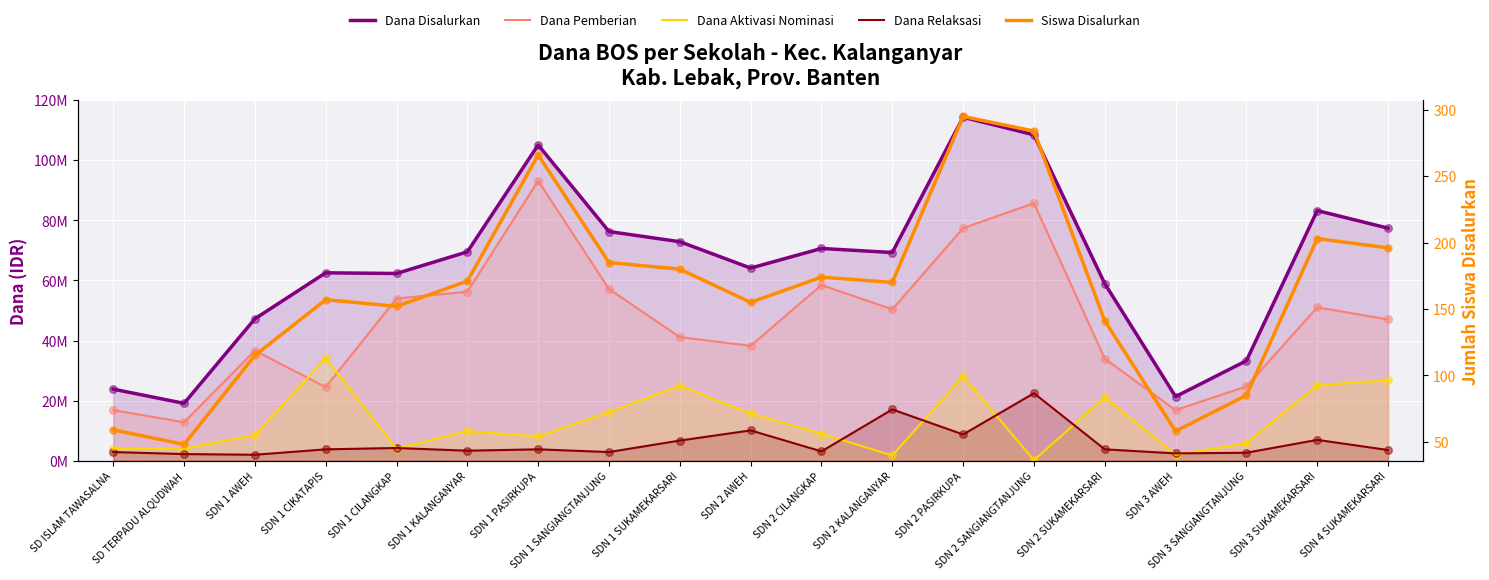

What are all the series names shown in the legend?

Dana Disalurkan, Dana Pemberian, Dana Aktivasi Nominasi, Dana Relaksasi, Siswa Disalurkan